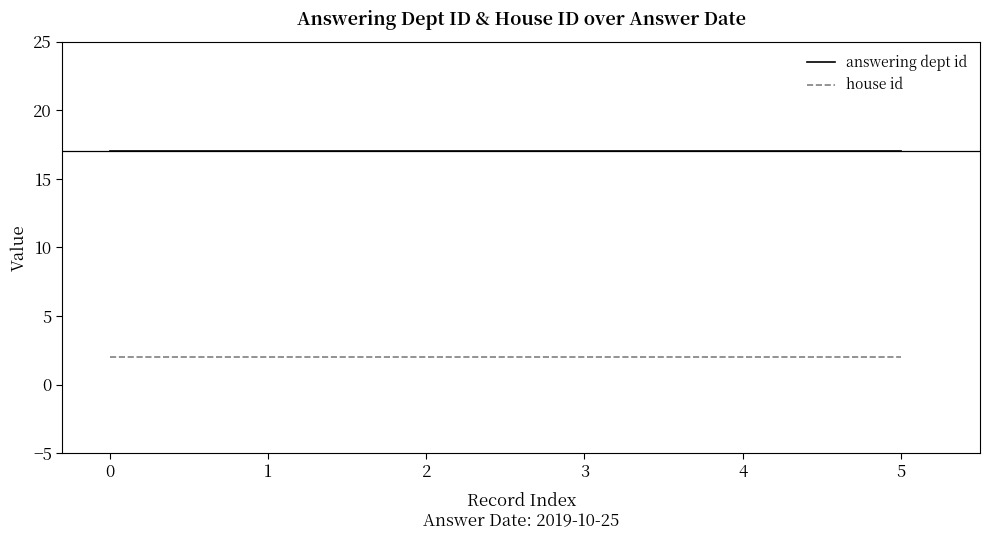

What are all the series names shown in the legend?

answering dept id, house id